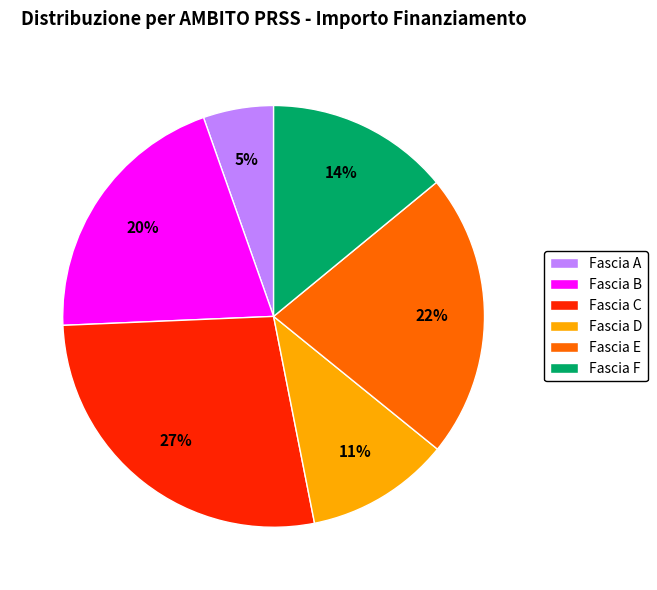

Combined, do Fascia F and Fascia A account for over 50%?

No